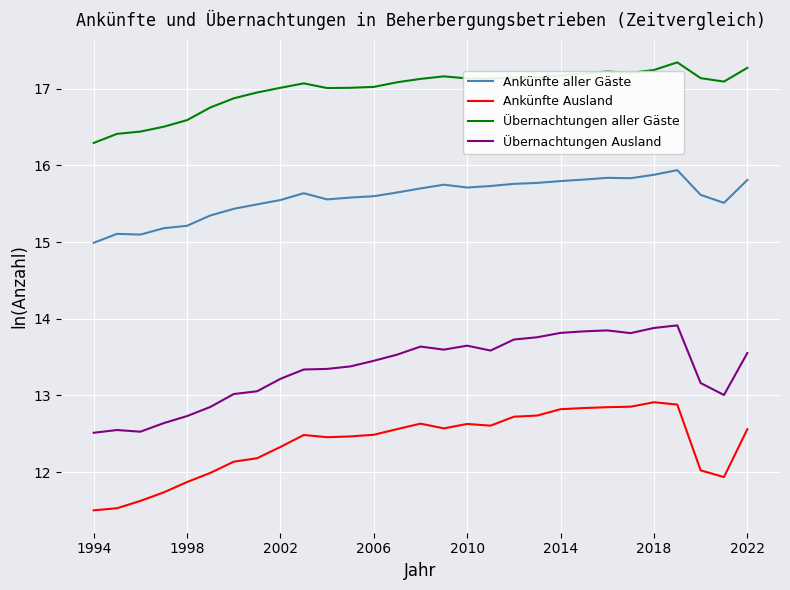

Rank the series by their average value, from lowest to highest.

Ankünfte Ausland, Übernachtungen Ausland, Ankünfte aller Gäste, Übernachtungen aller Gäste